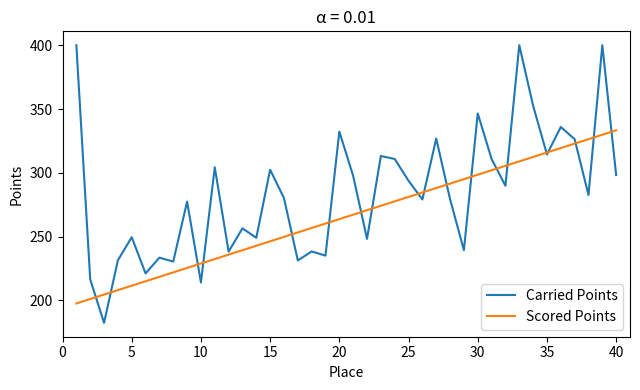

What is the greatest value displayed?

400.0